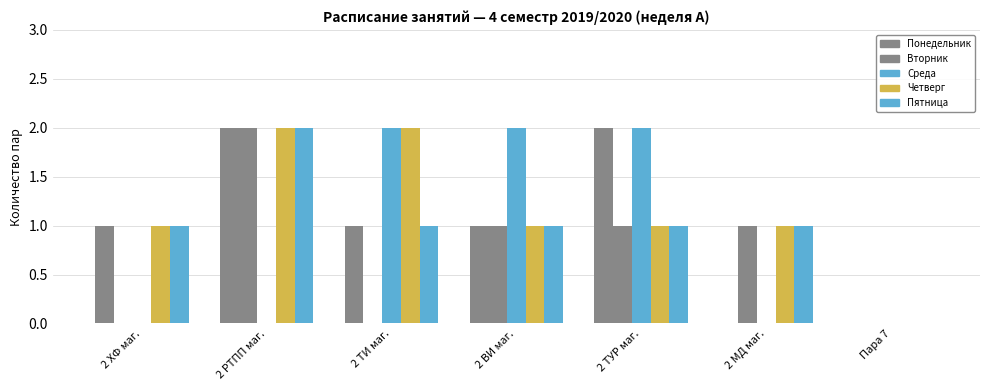

List the labels in order of Вторник value, smallest first.

2 ХФ маг., 2 ТИ маг., Пара 7, 2 ВИ маг., 2 ТУР маг., 2 МД маг., 2 РТПП маг.